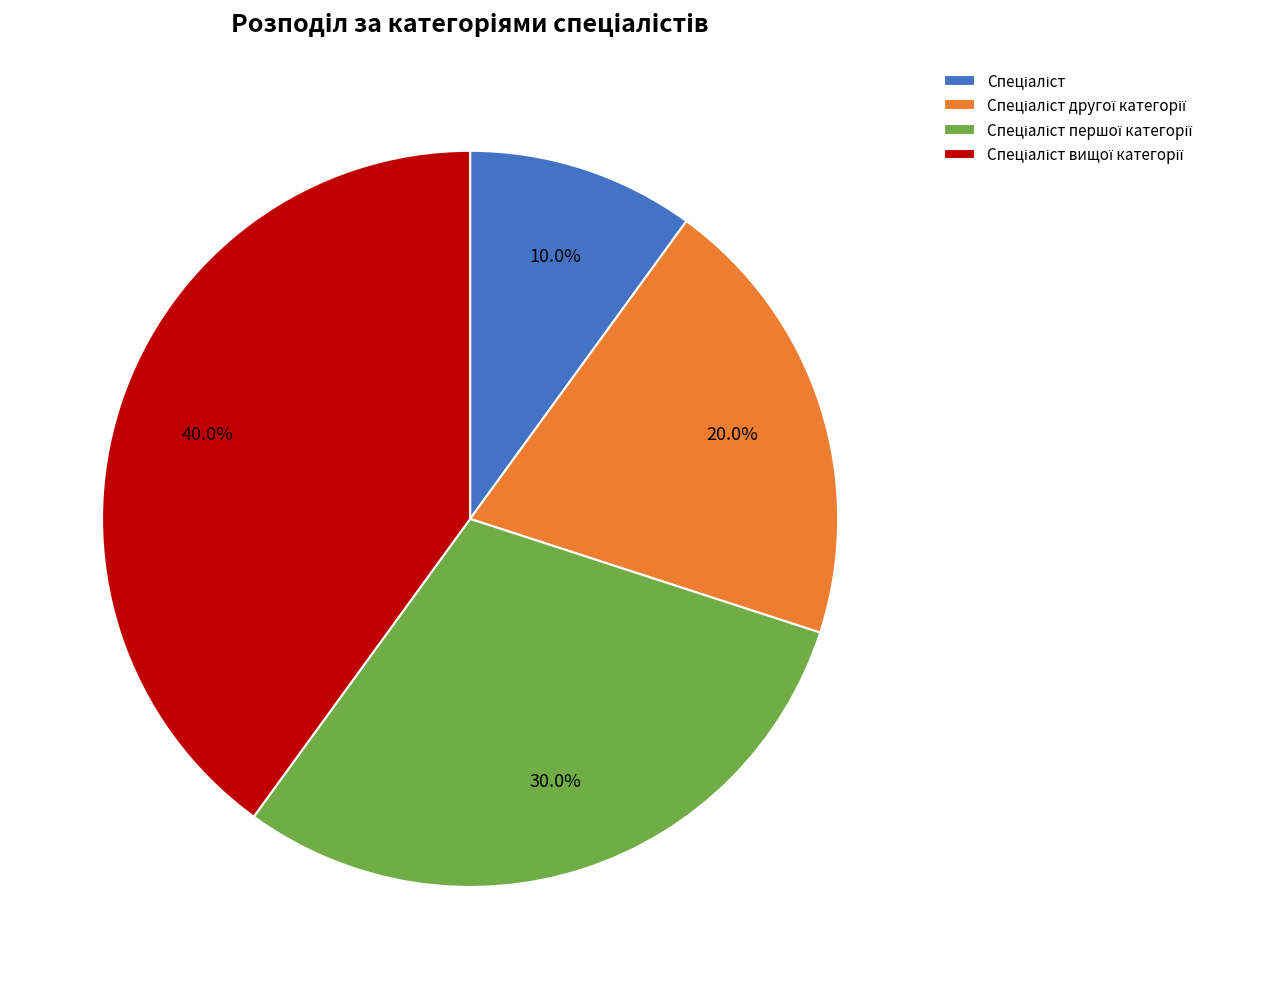

To the nearest percent, what is the difference between the largest and smallest slice percentages?

30%